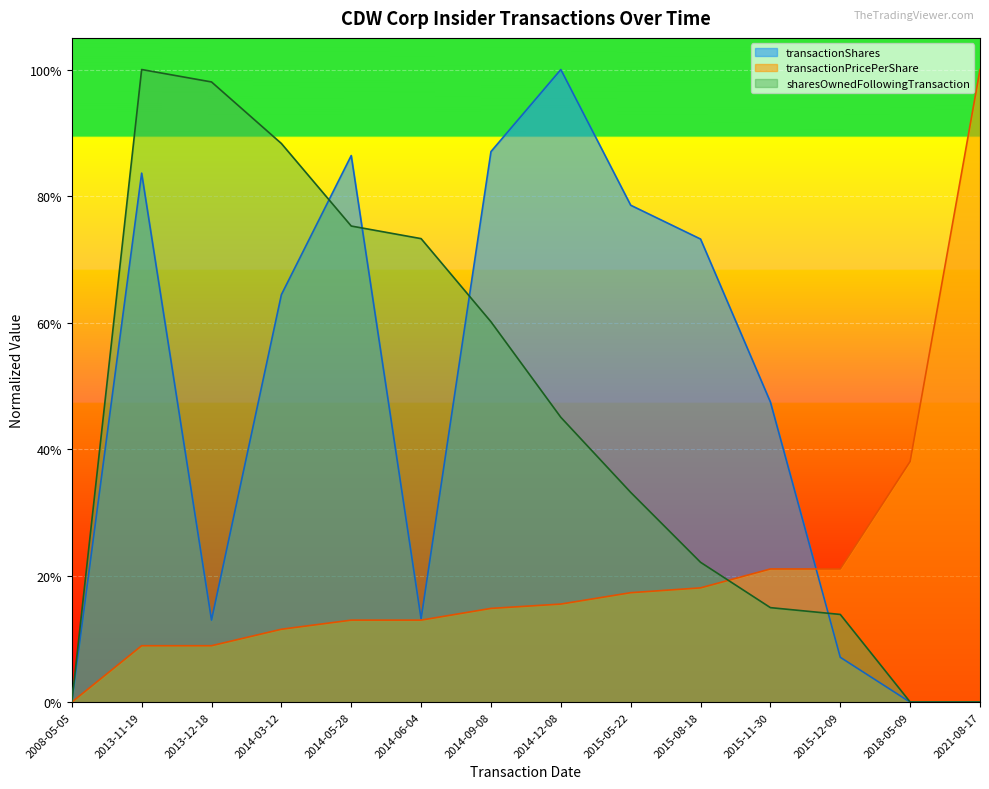

How many data points in sharesOwnedFollowingTransaction are above 0?

13